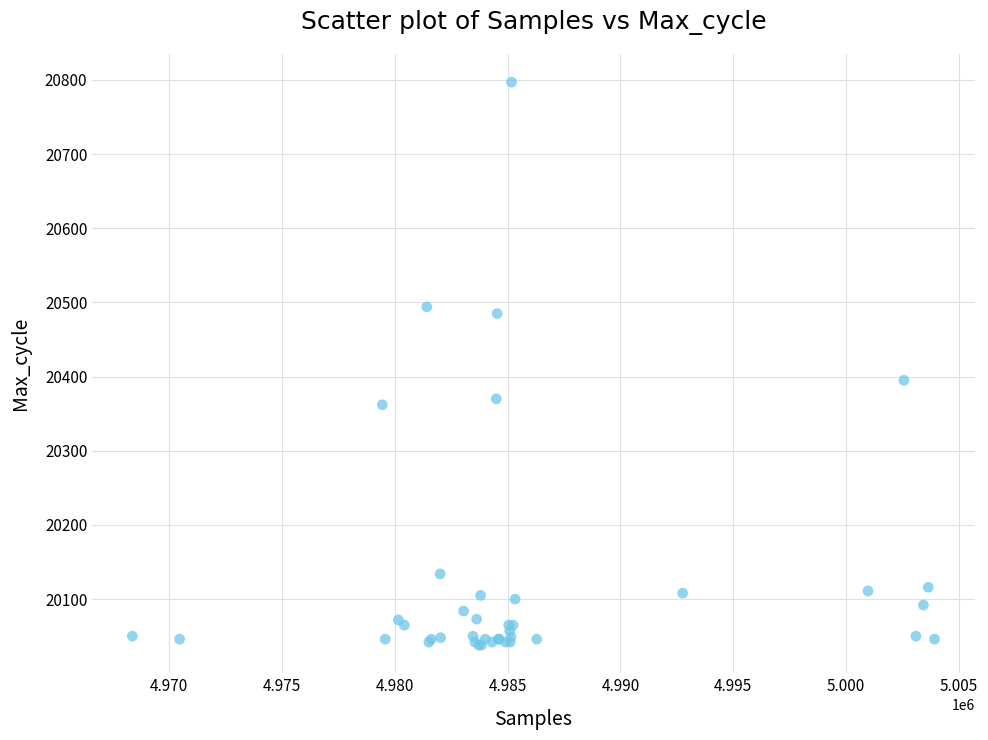

What Y value in the scatter plot is closest to 20417?

20395